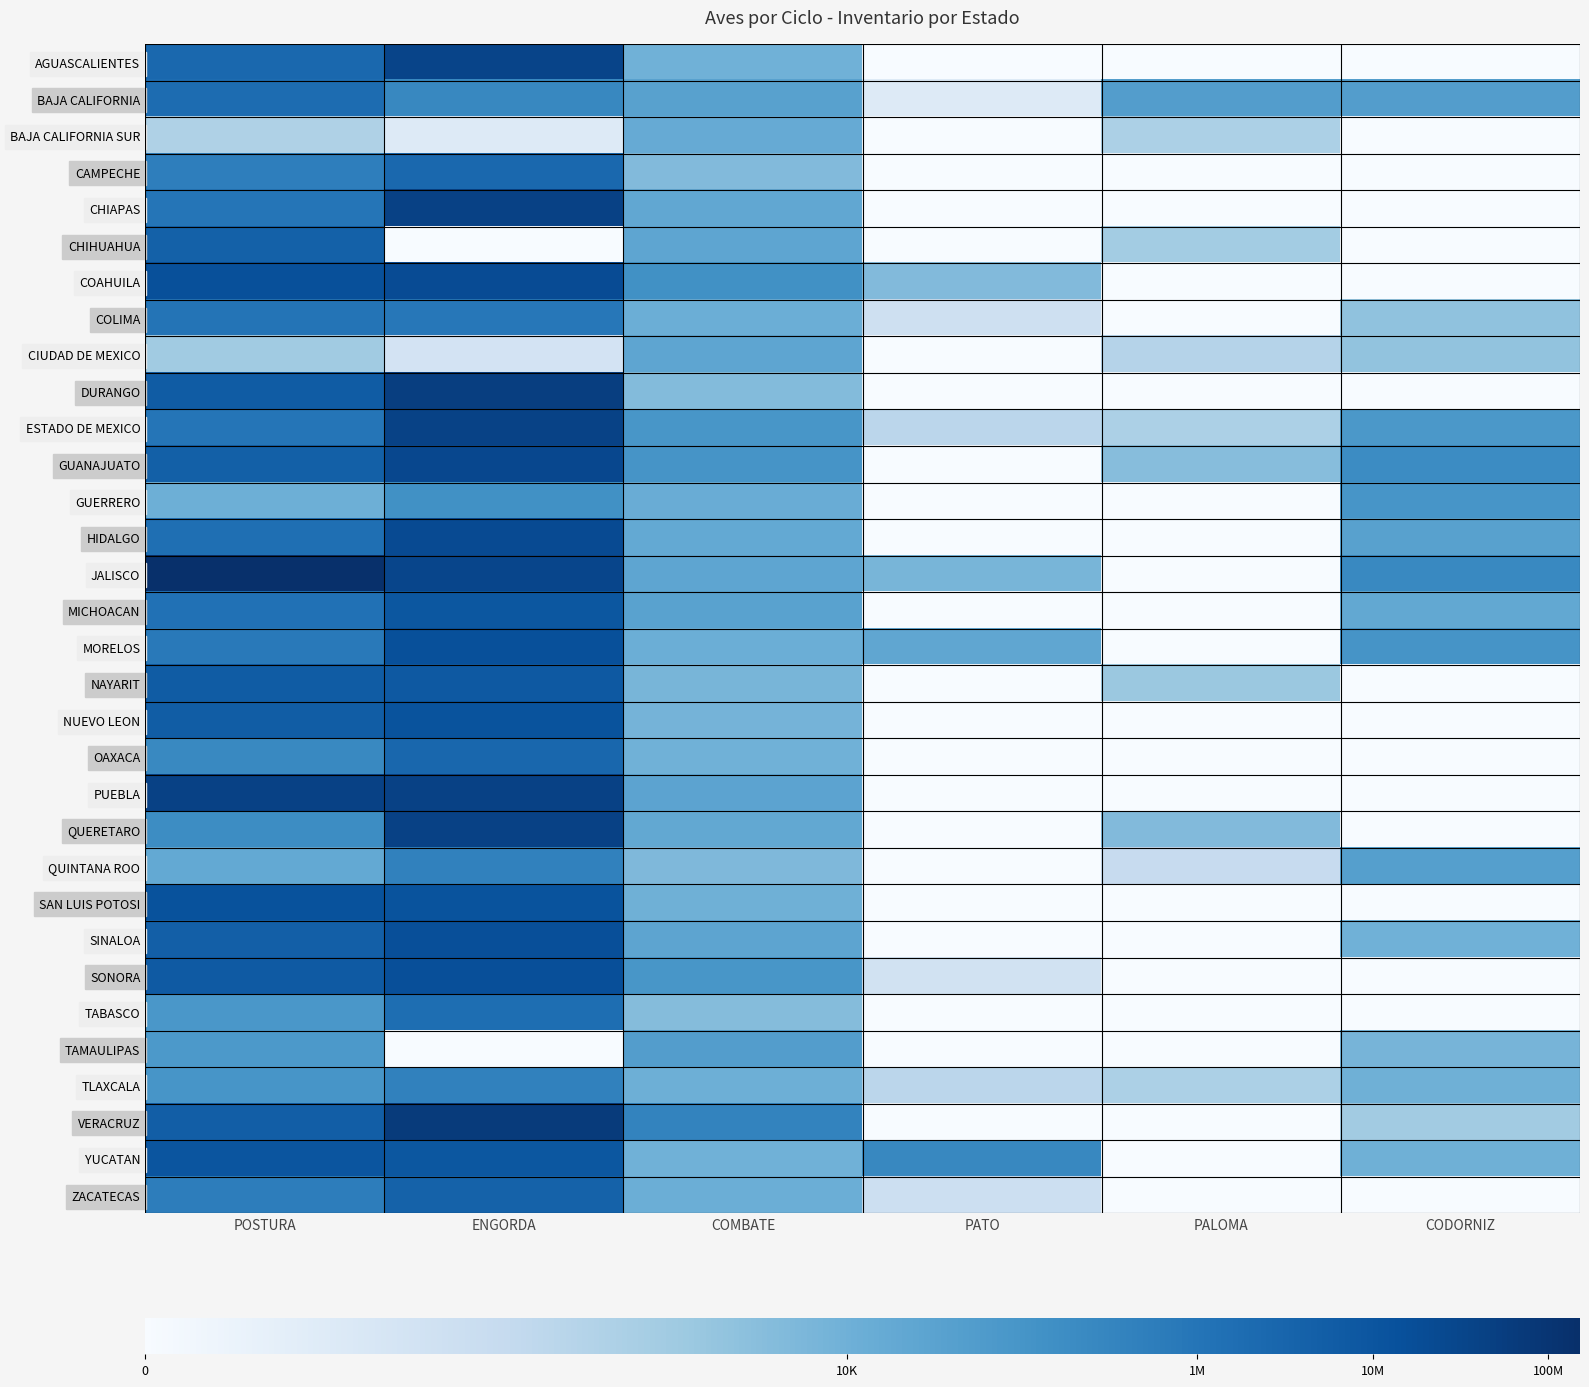

List the series in order of their peak value, lowest first.

BAJA CALIFORNIA SUR, CIUDAD DE MEXICO, TAMAULIPAS, GUERRERO, TLAXCALA, QUINTANA ROO, COLIMA, TABASCO, BAJA CALIFORNIA, CAMPECHE, OAXACA, ZACATECAS, CHIHUAHUA, NAYARIT, MICHOACAN, YUCATAN, NUEVO LEON, SAN LUIS POTOSI, MORELOS, SONORA, SINALOA, COAHUILA, HIDALGO, GUANAJUATO, AGUASCALIENTES, ESTADO DE MEXICO, CHIAPAS, PUEBLA, QUERETARO, DURANGO, VERACRUZ, JALISCO